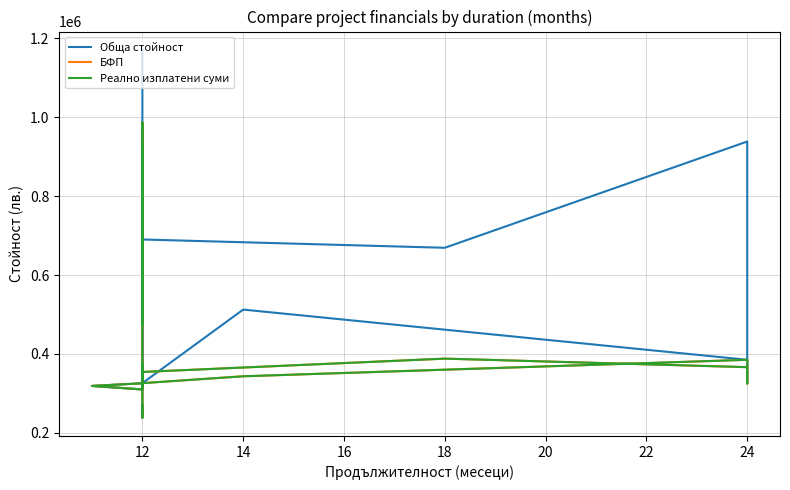

Which has a higher value, 12 or 12?

12